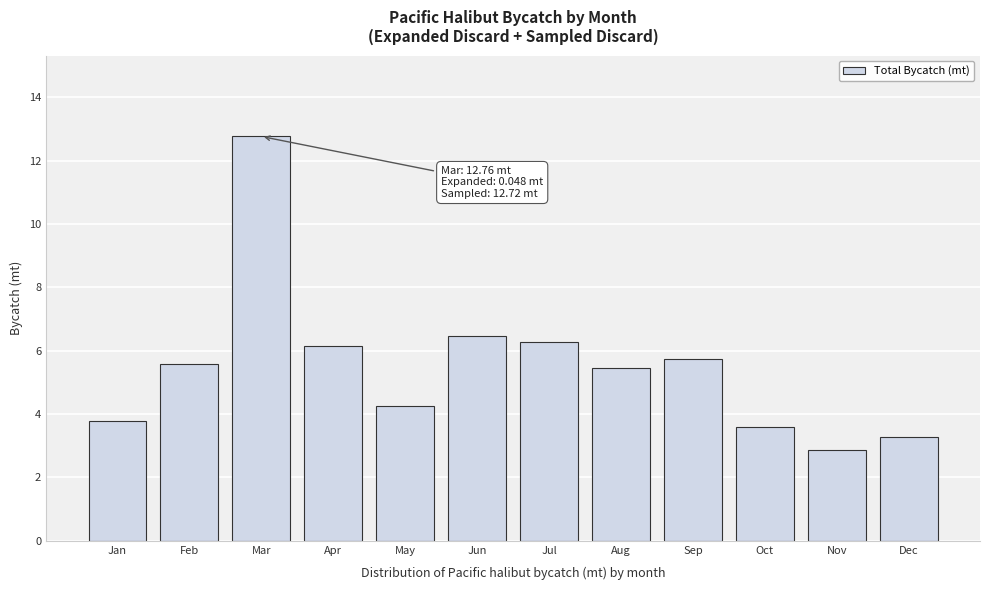

Reading left to right, transcribe all the data shown in this chart.

3.8	5.6	12.8	6.2	4.3	6.4	6.3	5.5	5.7	3.6	2.8	3.3